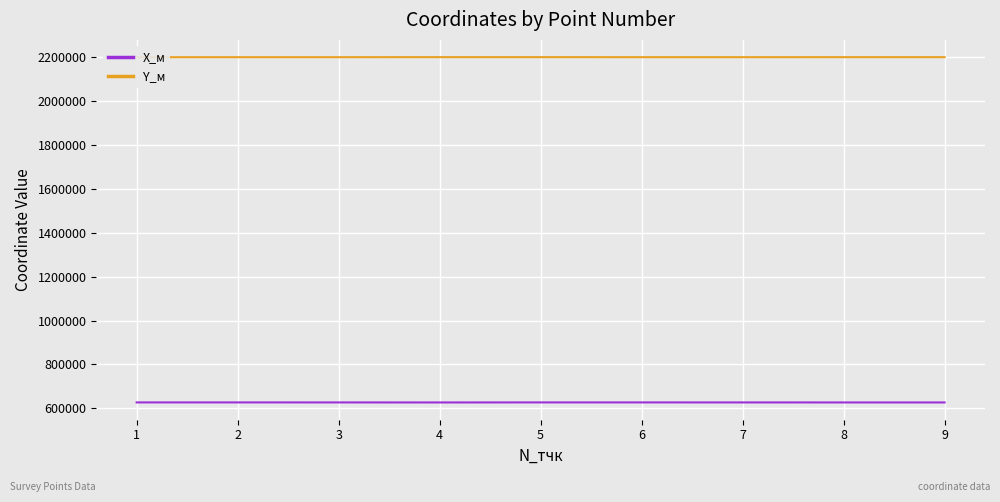

What value does the Y_м series have at 9?

2199013.0